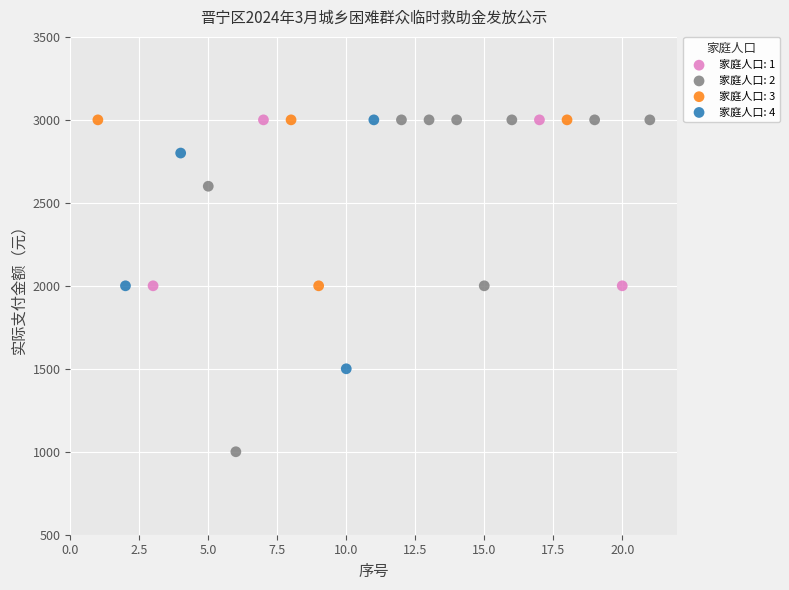

What are all the series names shown in the legend?

家庭人口: 1, 家庭人口: 2, 家庭人口: 3, 家庭人口: 4